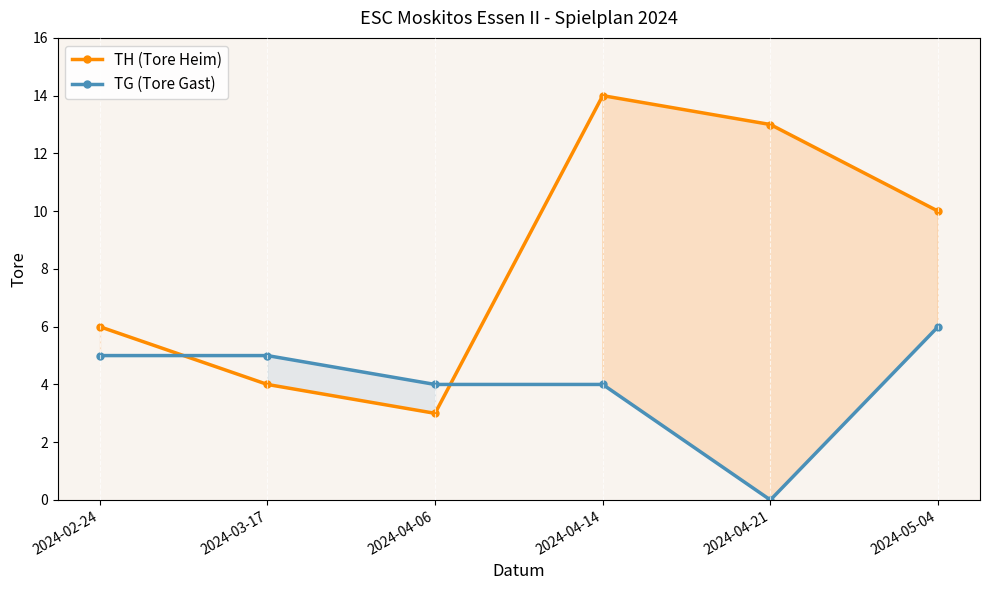

What is the difference between the highest and lowest values at 2024-03-17?

1